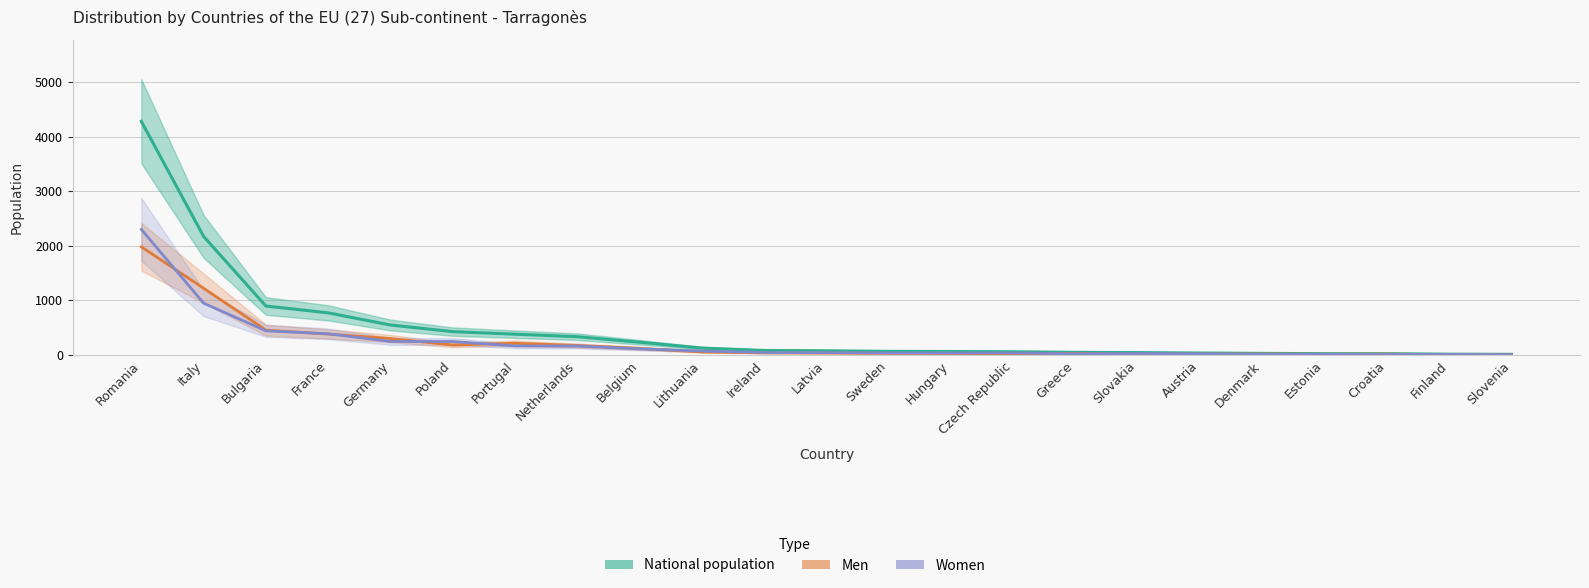

What position from the left is Croatia?

21